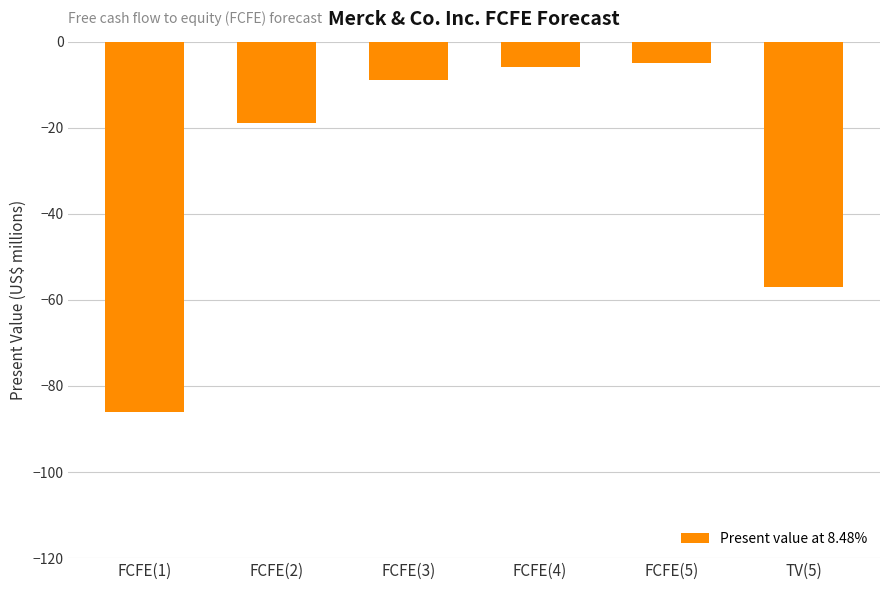

True or false: the data shows -57 at TV(5).

True